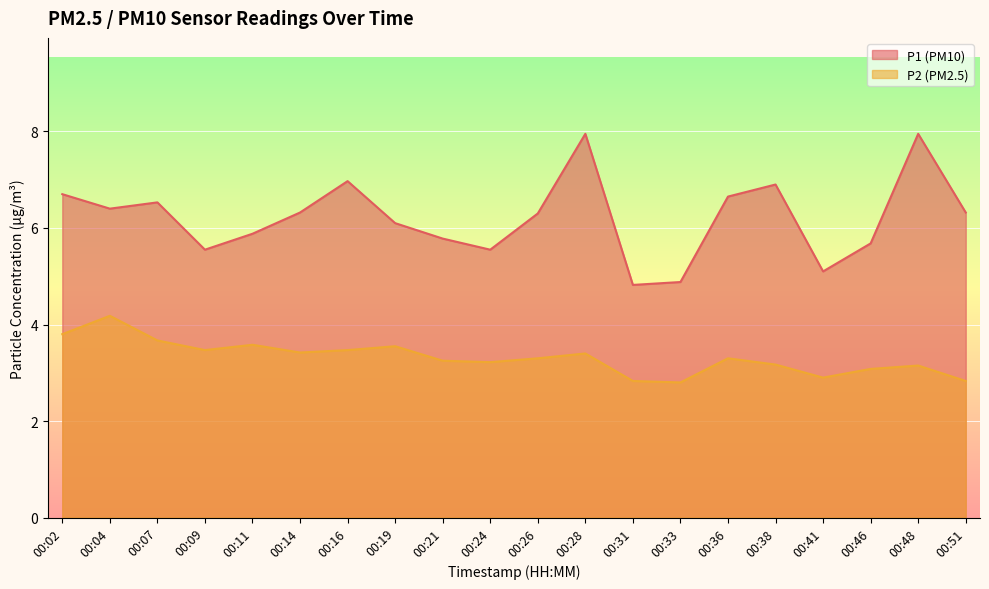

How many distinct data groups are displayed?

2